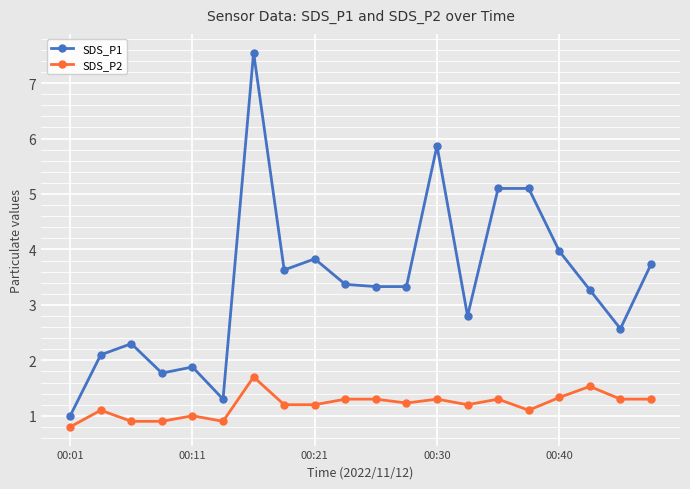

What is the highest value of the SDS_P2 series?

1.7